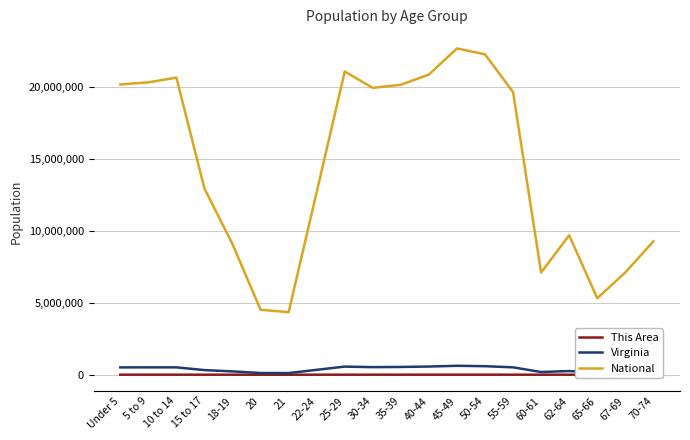

The value of National at 10 to 14 is 13298657. True or false?

False